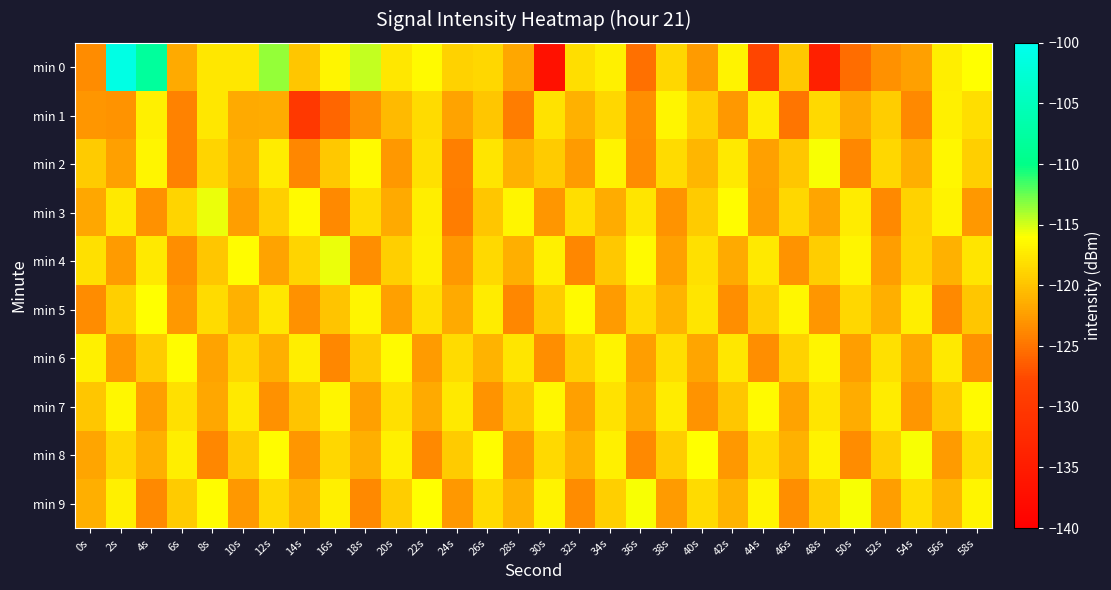

Which has a higher value, 54s or 52s?

54s